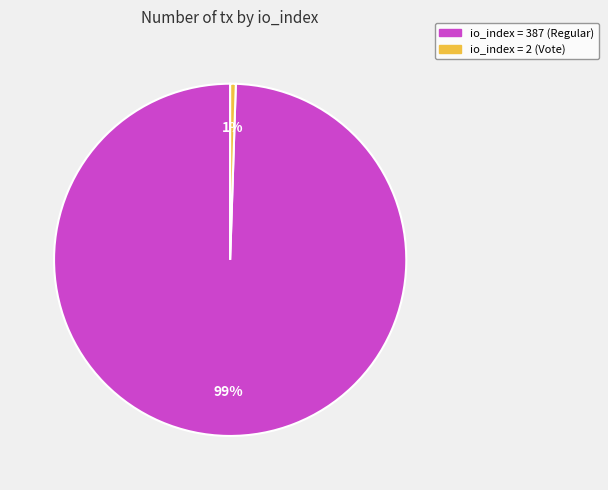

To the nearest percent, what is the average slice percentage?

50%